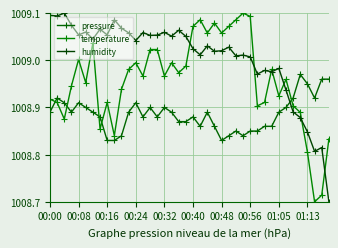

How many distinct data groups are displayed?

3